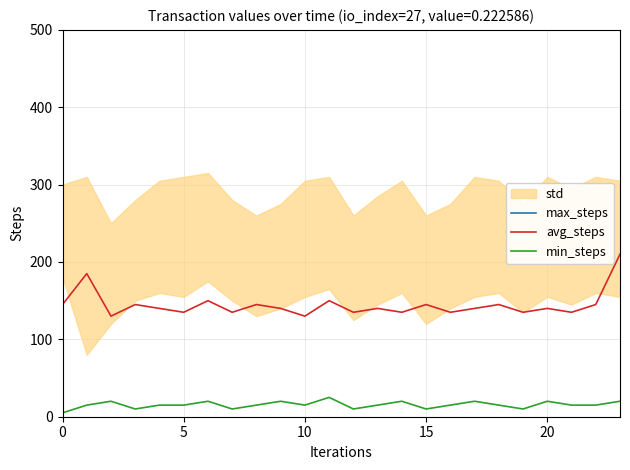

What is the value of the avg_steps point at the 14th from the left?

140.0